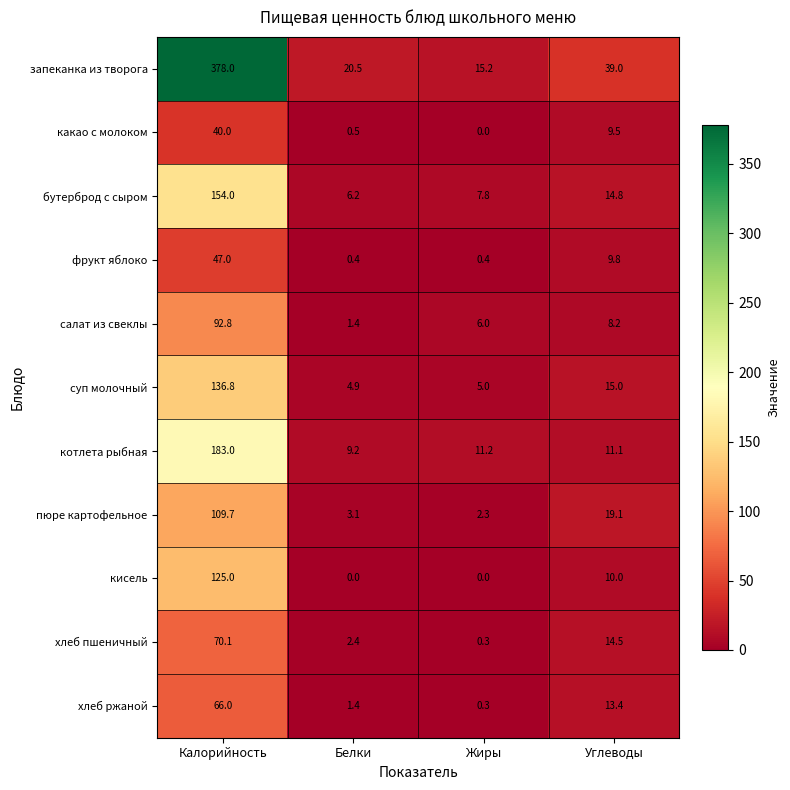

List the series in order of their peak value, lowest first.

какао с молоком, фрукт яблоко, хлеб ржаной, хлеб пшеничный, салат из свеклы, пюре картофельное, кисель, суп молочный, бутерброд с сыром, котлета рыбная, запеканка из творога